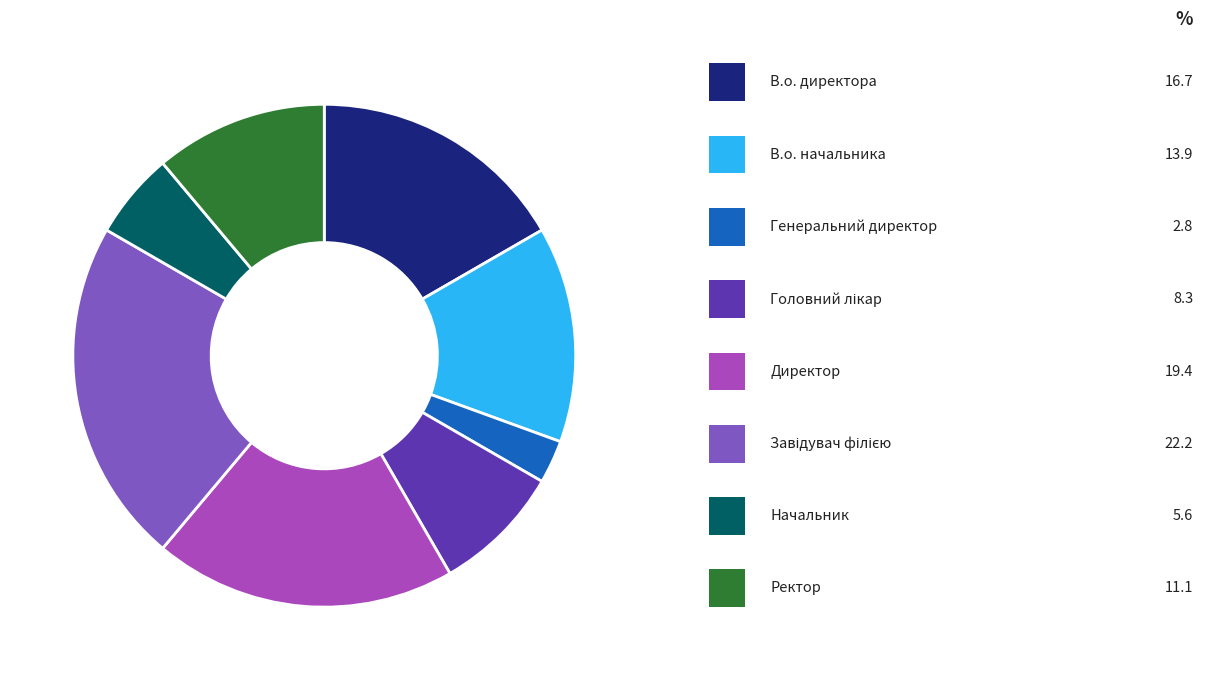

Does any single category account for the majority?

No